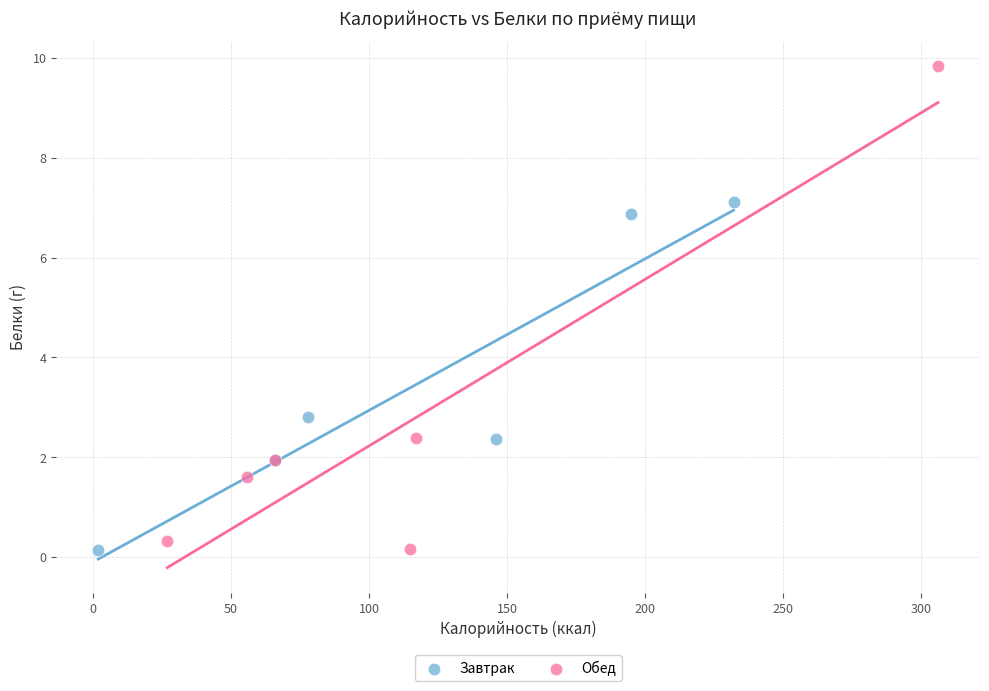

Which series has the largest Y range (max minus min)?

Обед